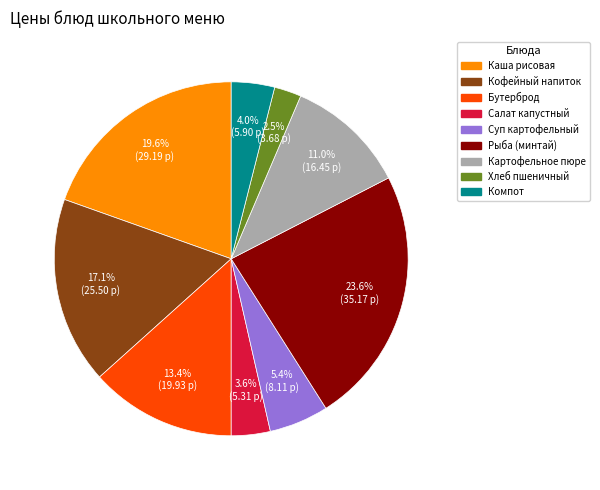

Is there a majority slice in this chart?

No